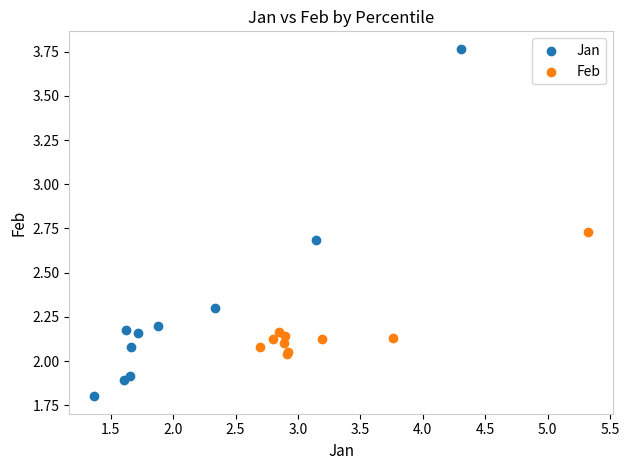

Which series contains the highest Y value?

Jan